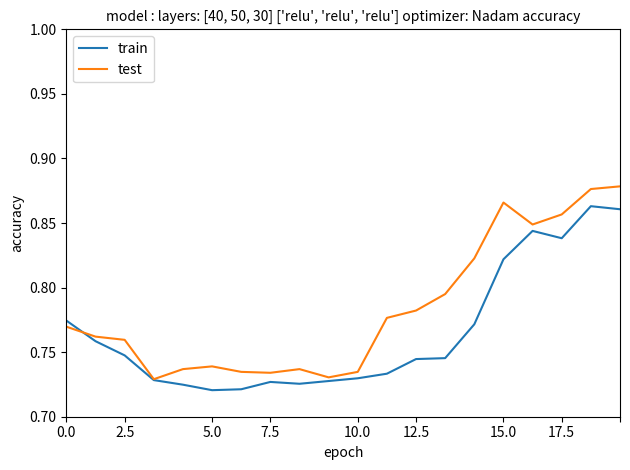

List the series in order of their overall mean, highest first.

test, train